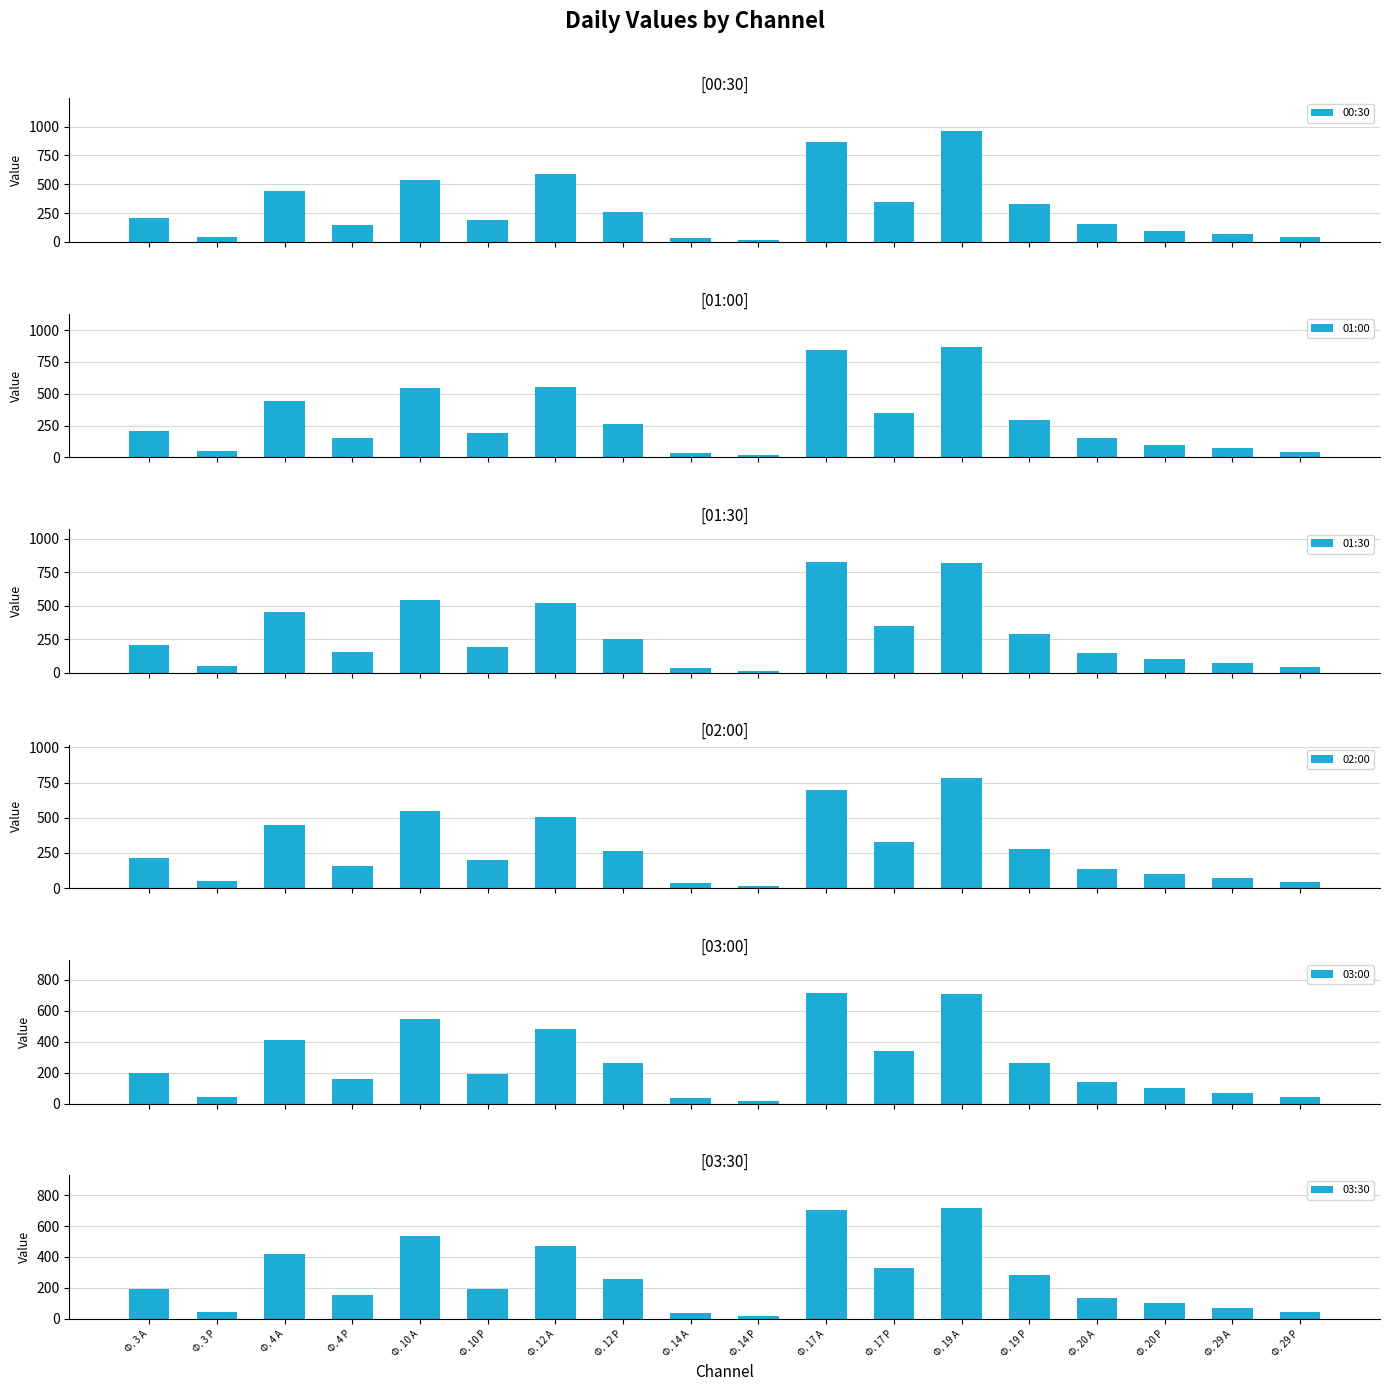

How many values in the 02:00 series exceed 211?

9